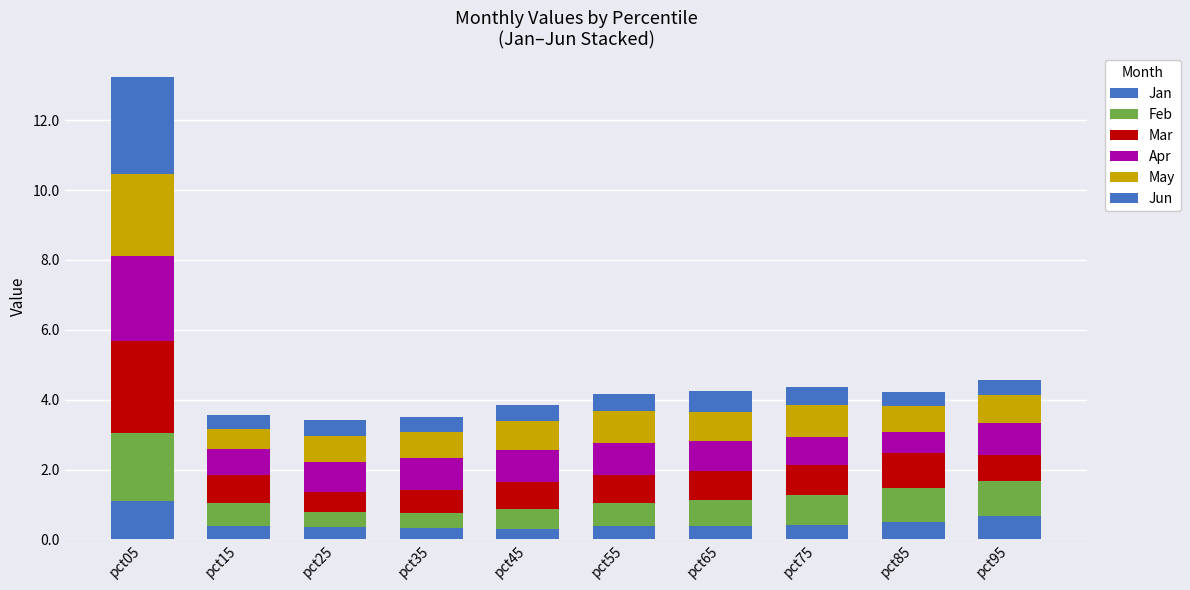

The value of Apr at pct55 is 1.2. True or false?

False